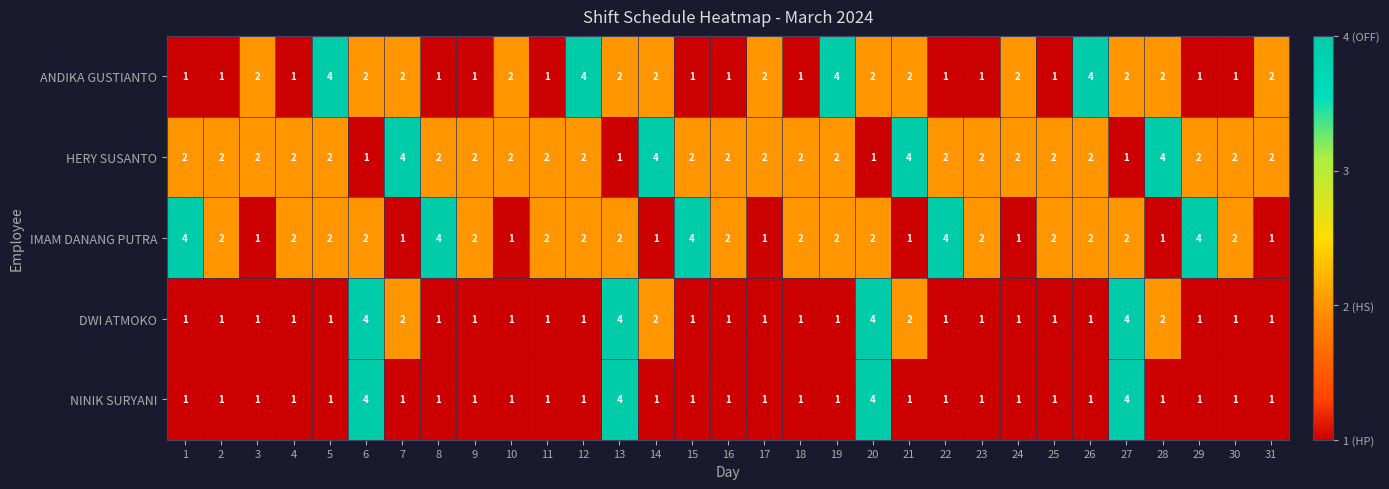

What is the highest value of the NINIK SURYANI series?

4